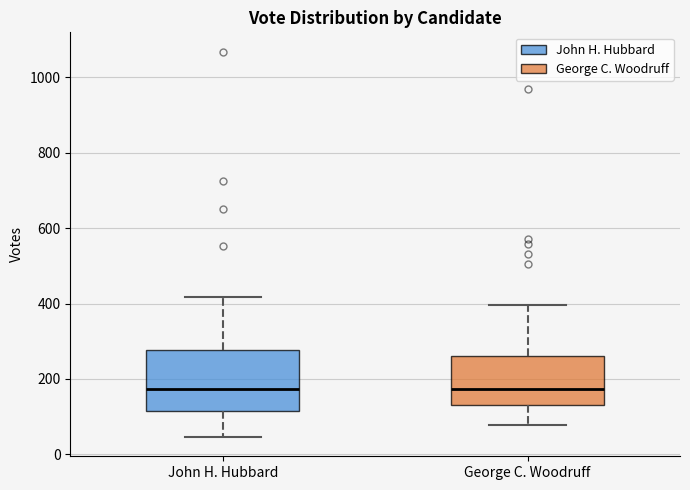

Where does the lower whisker of the box for George C. Woodruff end on the y-axis? The values are not printed on the chart, so give them approximately, as read against the axis.

80